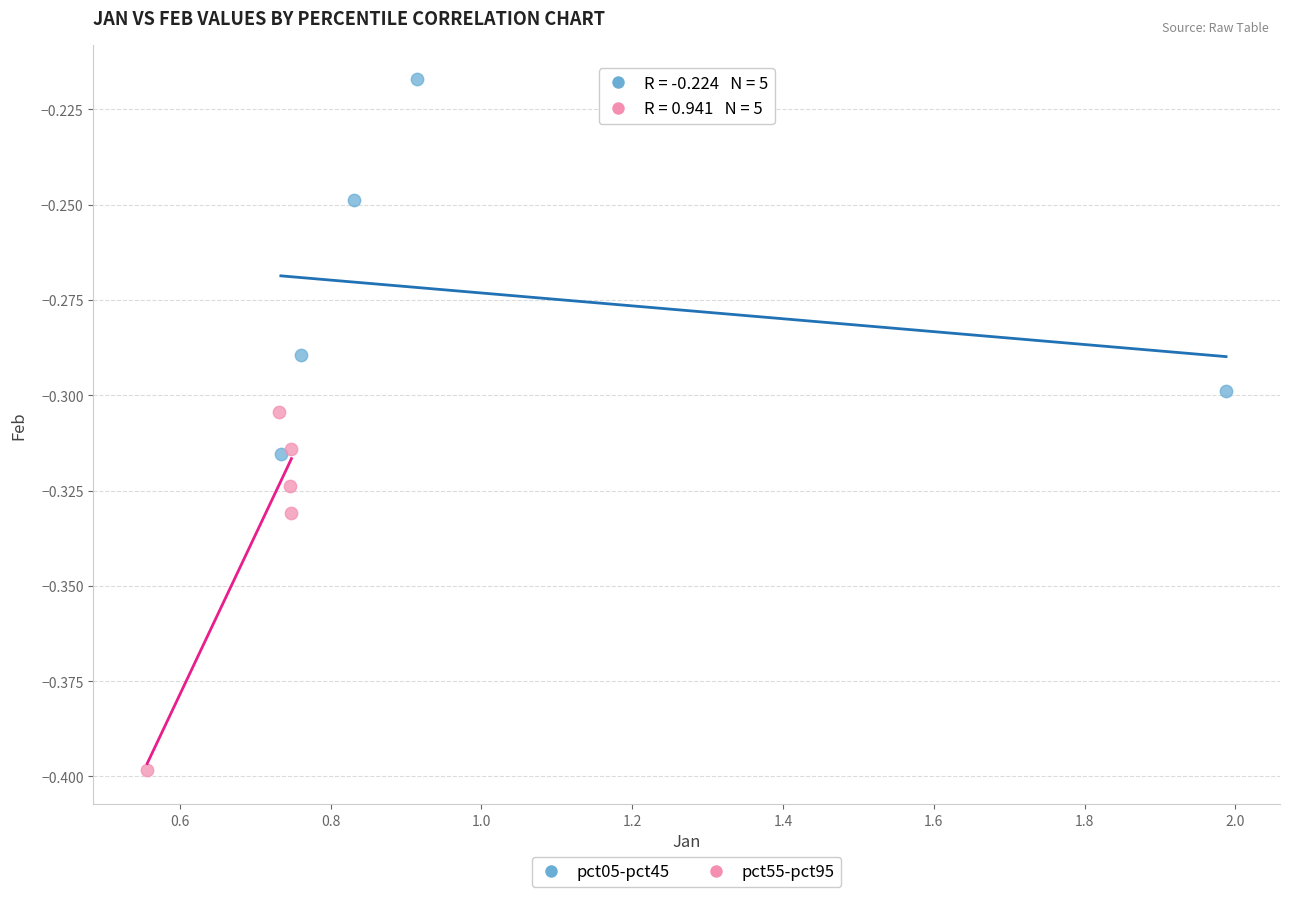

Which series reaches the minimum Y coordinate?

pct55-pct95